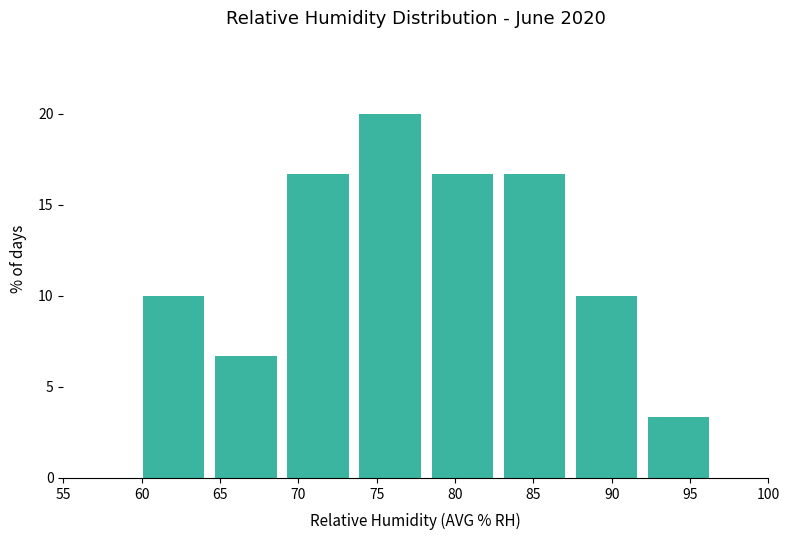

How tall is the bar that spans 92.3 to 96.9 on the x-axis? Neither the bar edges nor the heights are printed on the chart, so give them approximately, as read against the axes.

3.5